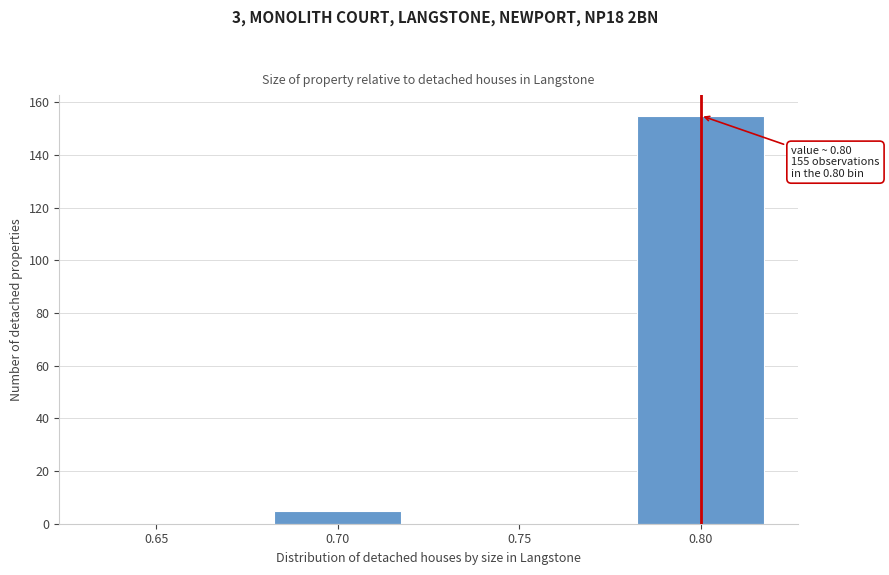

Reading left to right, extract all data points from this chart.

0.65=0	0.70=5	0.75=0	0.80=155